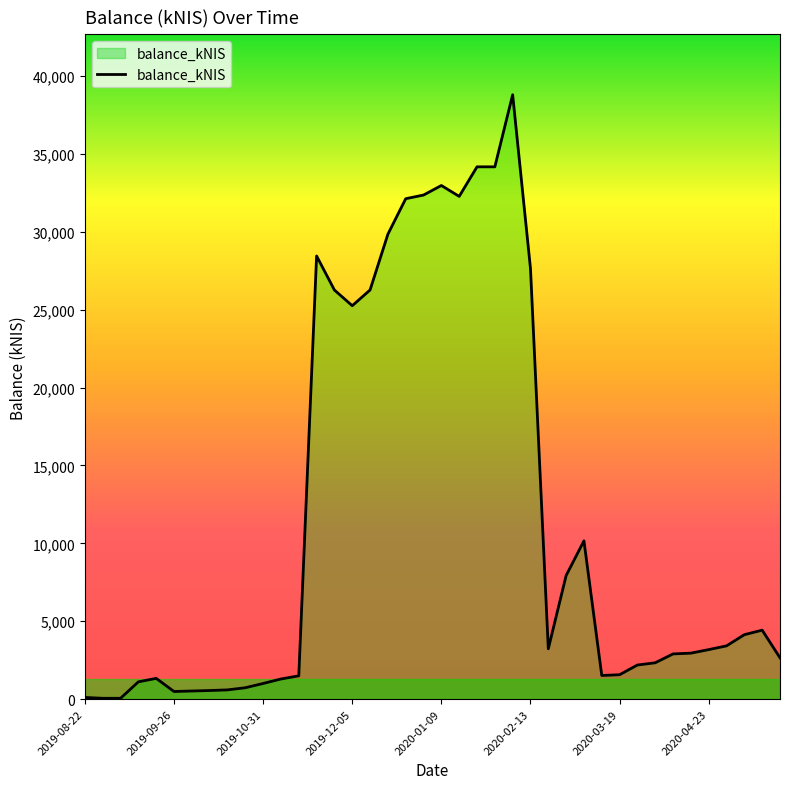

What is the maximum value shown in the chart?

38800.9